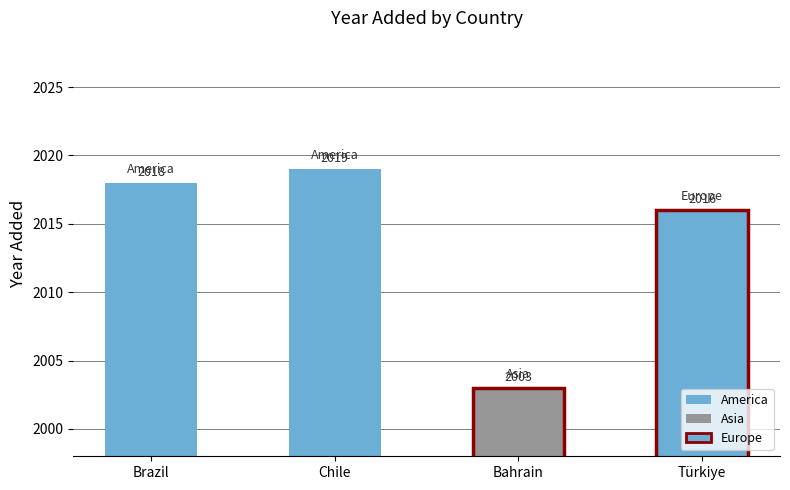

Rank the categories by value from lowest to highest.

Bahrain, Türkiye, Brazil, Chile